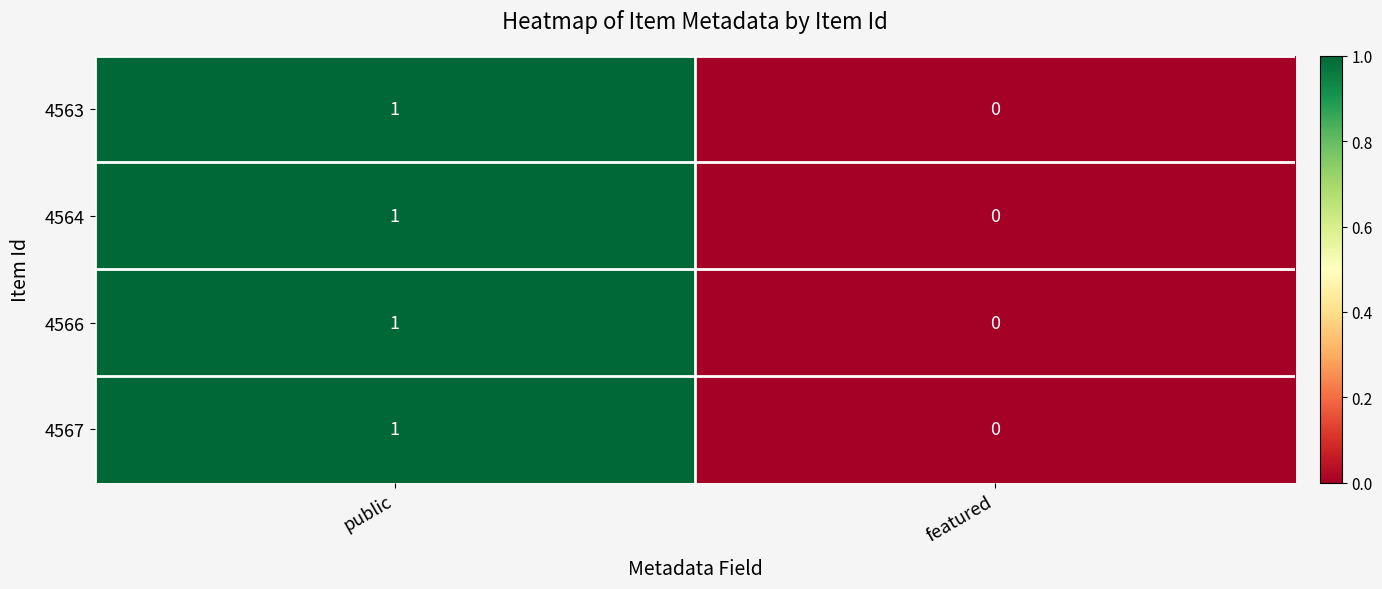

Which label corresponds to the smallest value in the chart?

featured